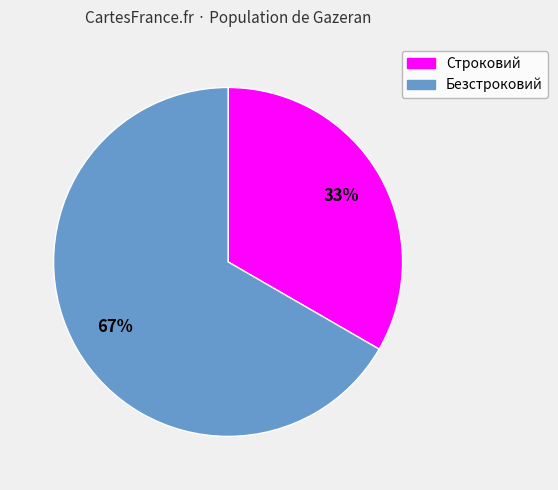

Does Безстроковий represent more than half of the total?

Yes